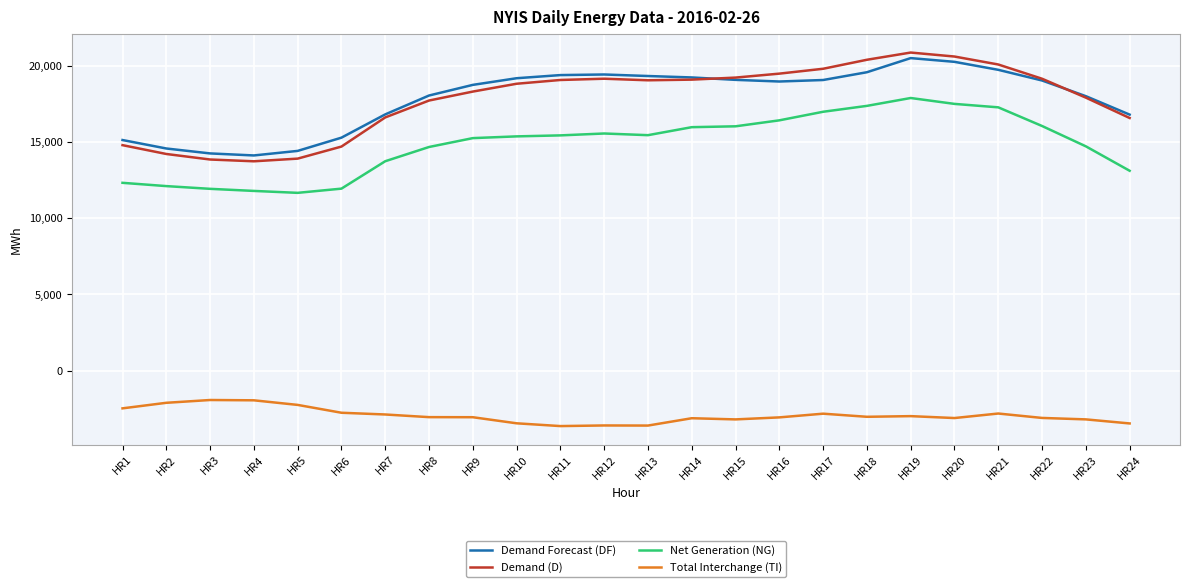

What is the approximate value of Total Interchange (TI) at HR15?

-3193